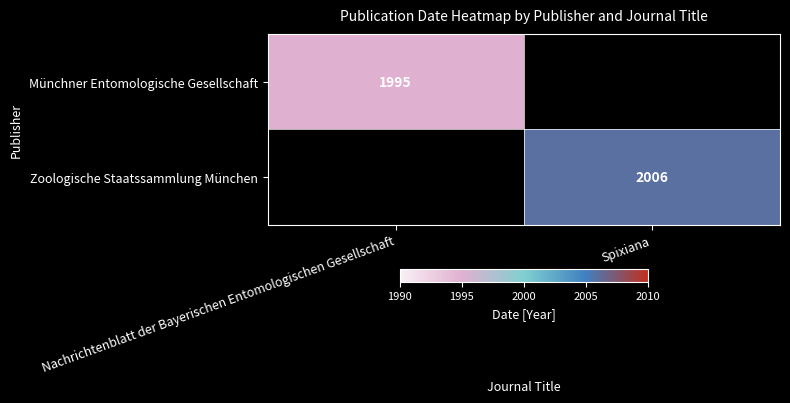

Is the value of Zoologische Staatssammlung München at Spixiana greater than the value of Münchner Entomologische Gesellschaft at Nachrichtenblatt der Bayerischen Entomologischen Gesellschaft?

Yes